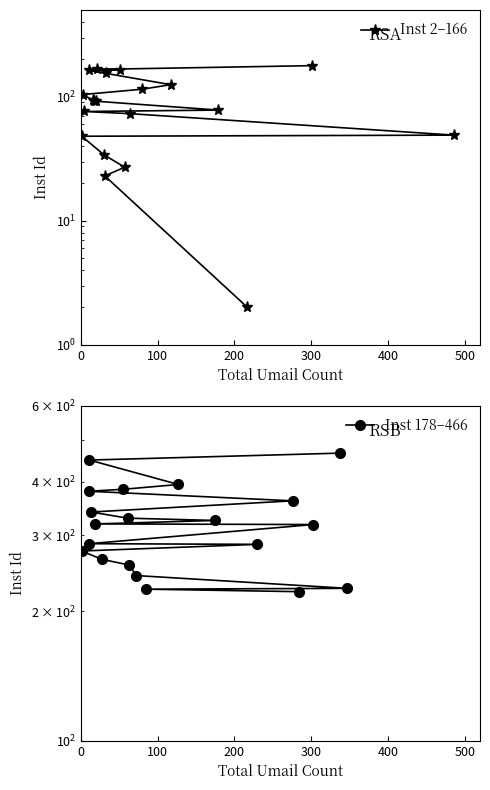

List the series in order of their peak value, lowest first.

Inst 2–166, Inst 178–466